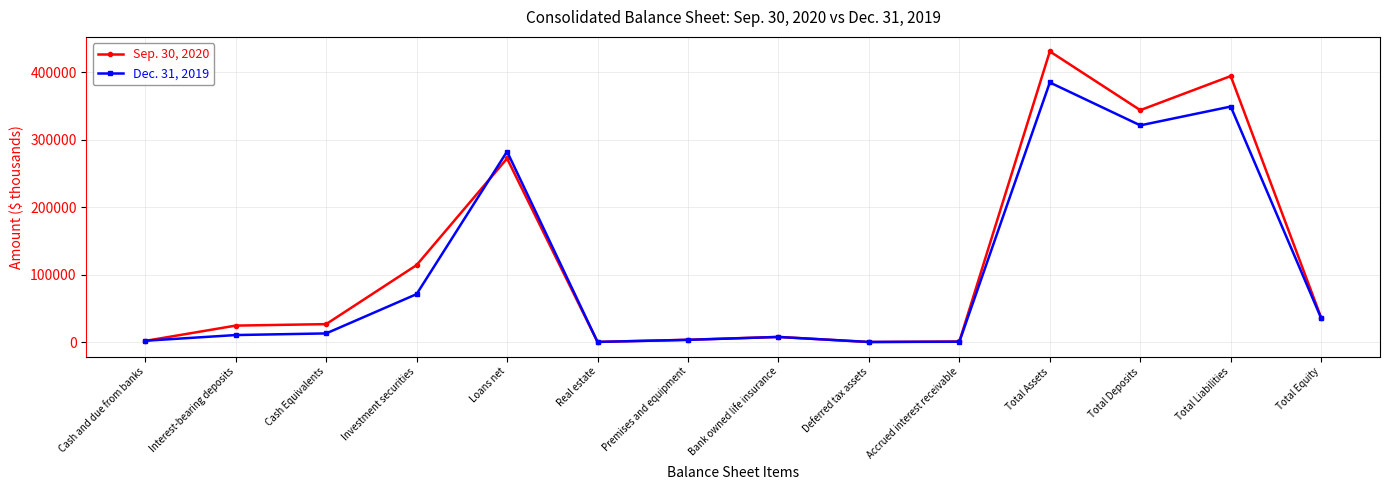

True or false: Sep. 30, 2020 and Dec. 31, 2019 cross at least once.

True